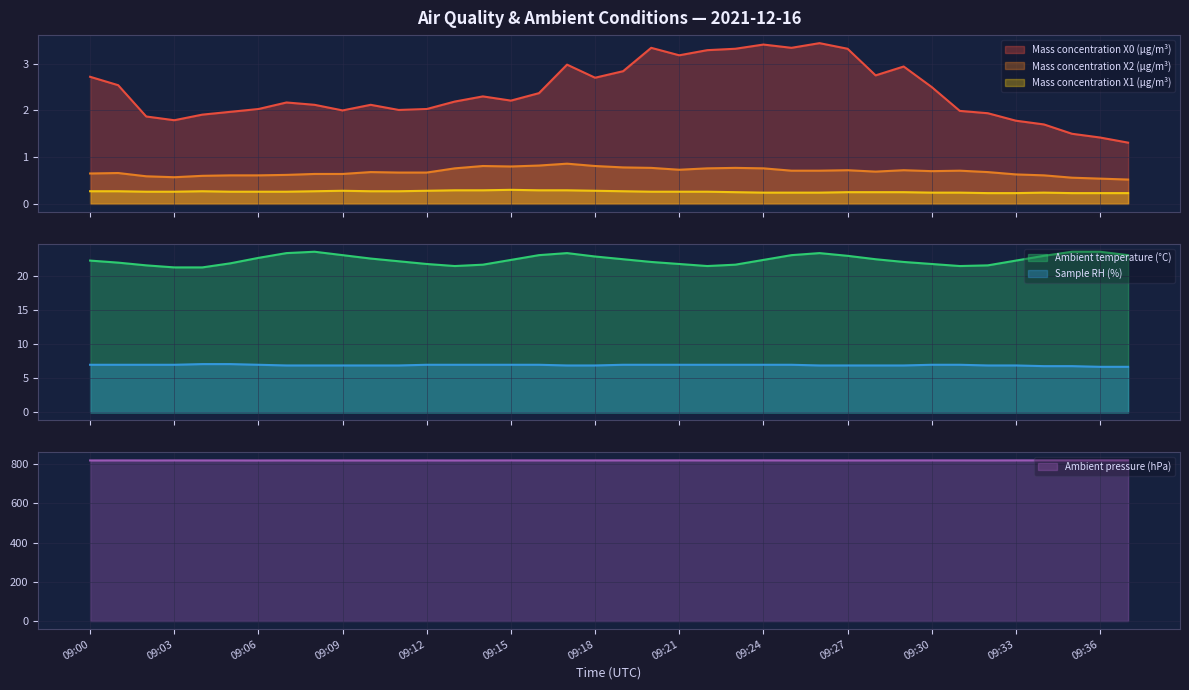

How many values in the Ambient temperature (°C) series are below 22?

13